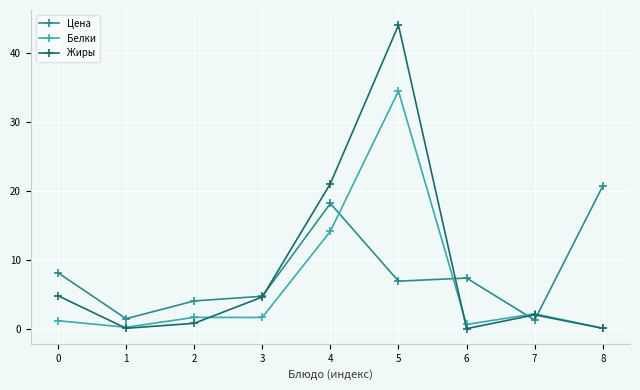

Which category has the highest value in the Жиры series?

5